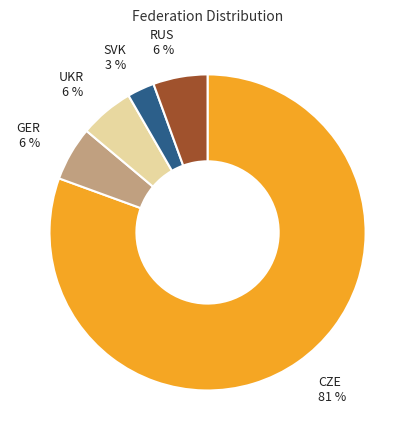

Which slice is the largest?

CZE